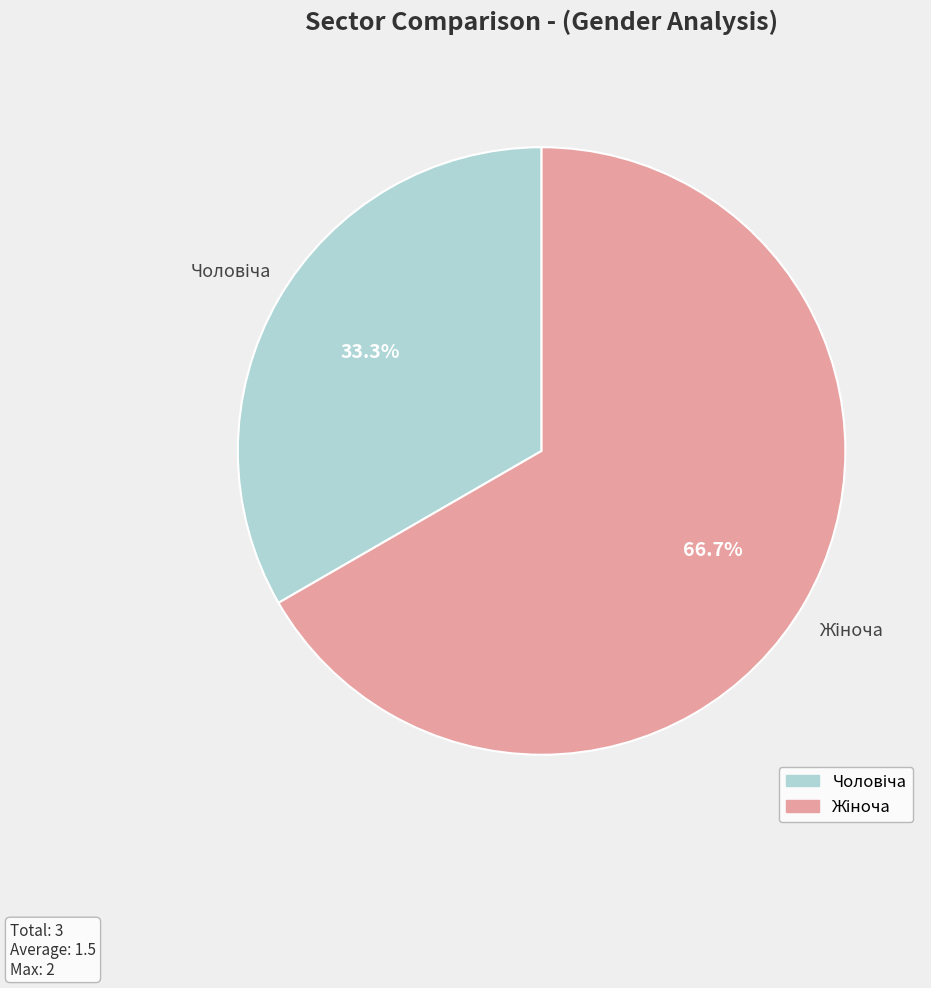

Is there a majority slice in this chart?

Yes